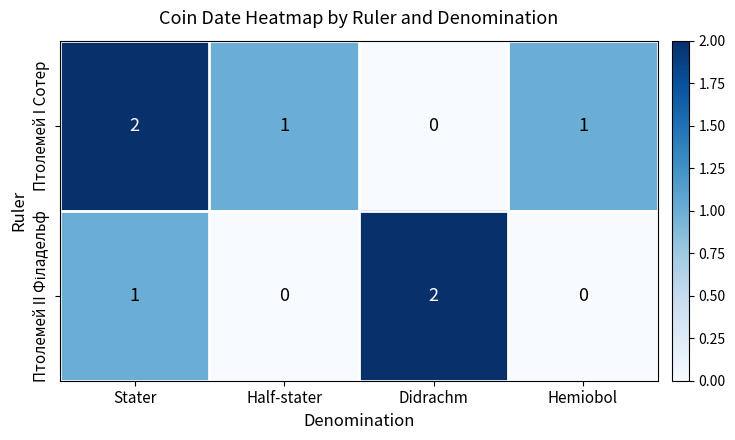

At which category is the sum across all series the highest?

Stater